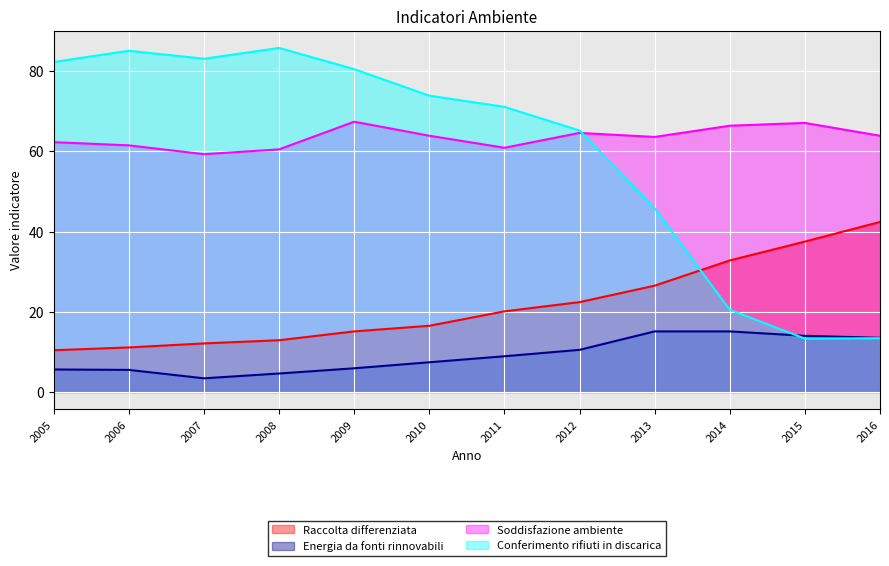

What is the value of the Soddisfazione ambiente point at the 11th from the left?

67.1